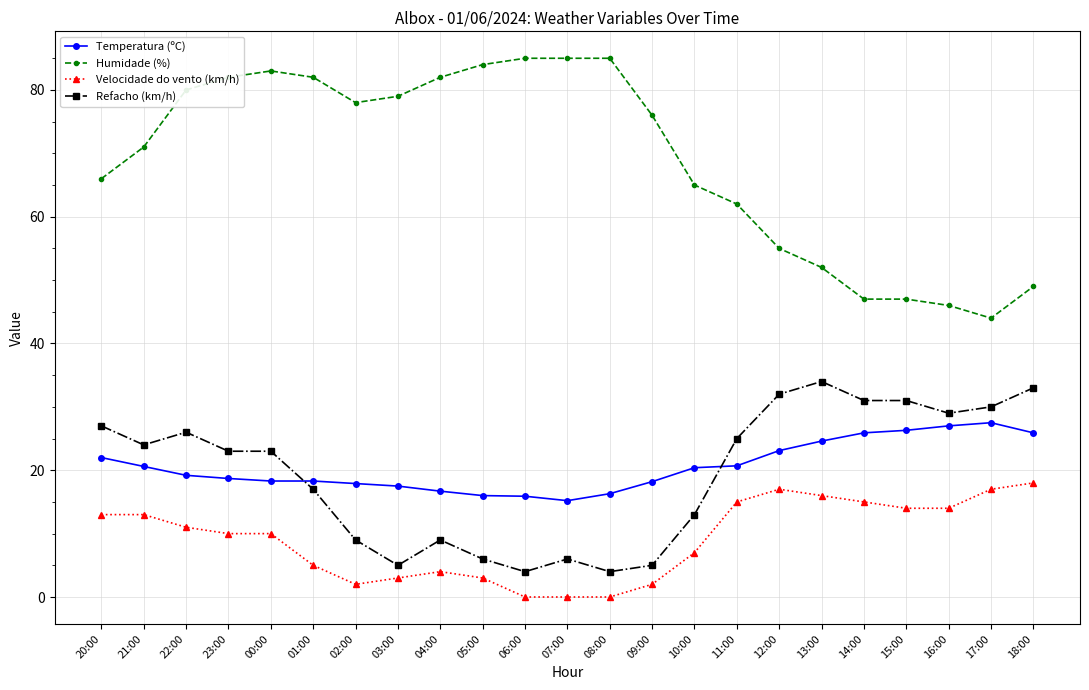

True or false: Humidade (%) and Temperatura (ºC) cross at least once.

False